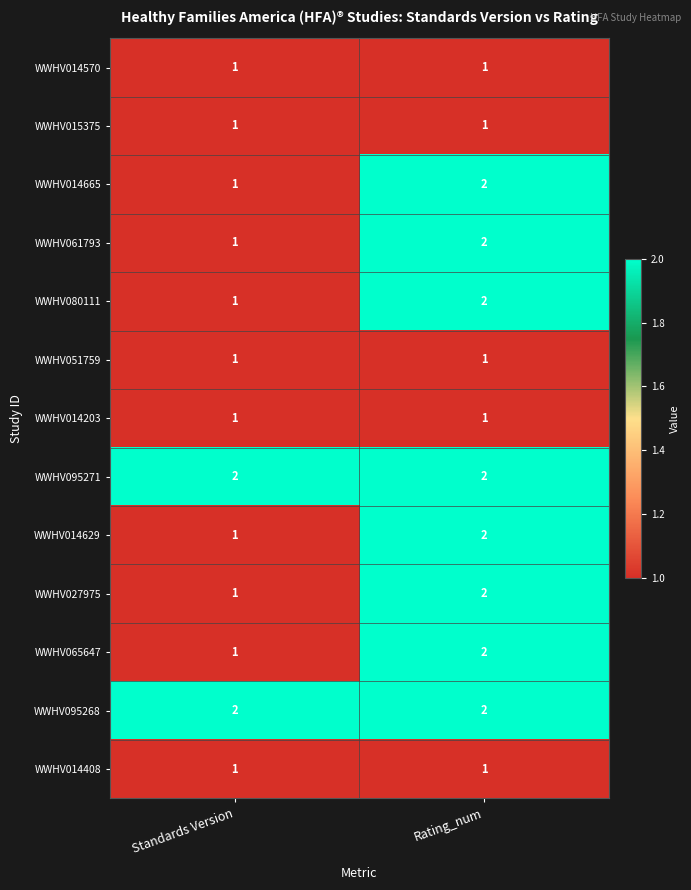

Which category has the lowest value in the WWHV080111 series?

Standards Version